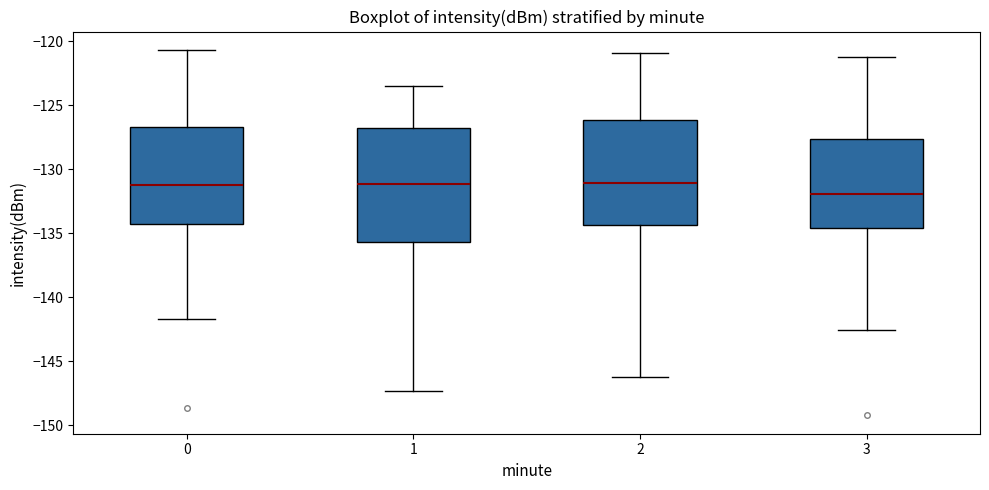

Reading left to right, read every box against the y-axis: the position of its median line, the range the box covers, and the ends of its whiskers. The values are not printed on the chart, so give them approximately, as read against the axis.

0: median -131.0, box -134.5 to -126.5, whiskers -141.5 to -120.5
1: median -131.0, box -135.5 to -127.0, whiskers -147.5 to -123.5
2: median -131.0, box -134.5 to -126.0, whiskers -146.0 to -121.0
3: median -132.0, box -134.5 to -127.5, whiskers -142.5 to -121.0